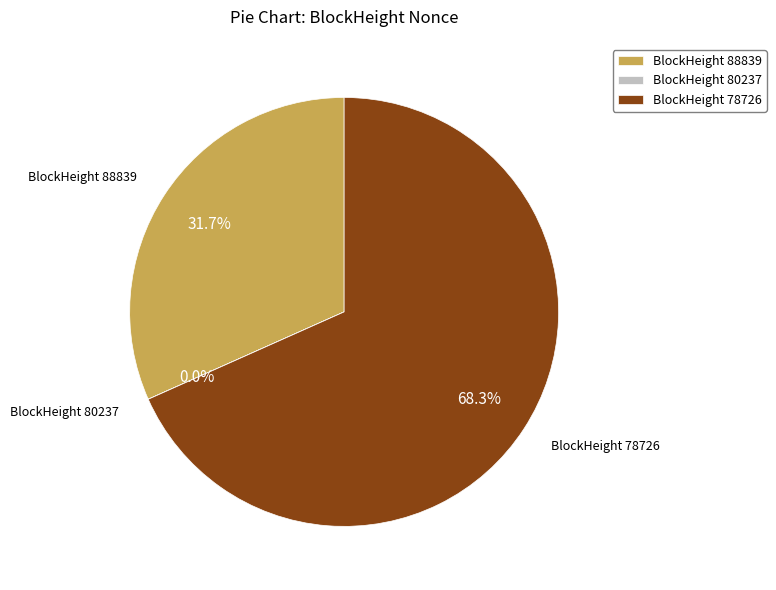

What portion of the pie excludes BlockHeight 88839?

68.3%